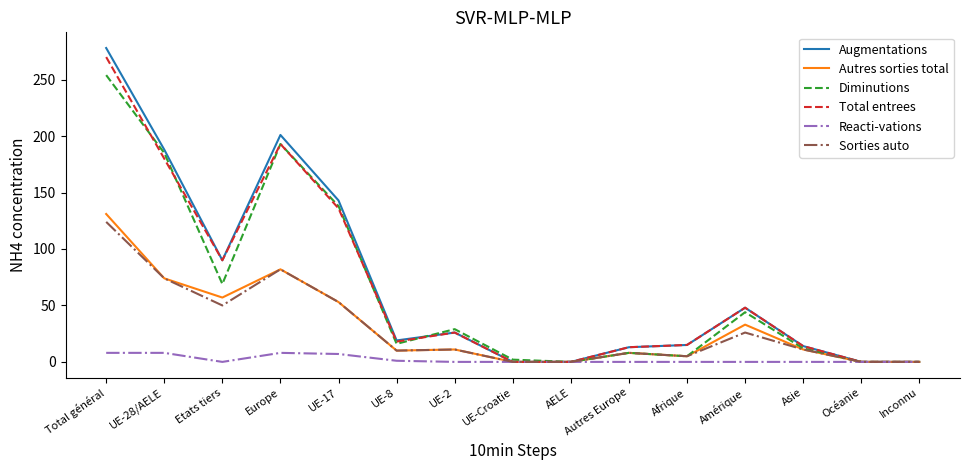

Where is the first local minimum for Autres sorties total?

Etats tiers